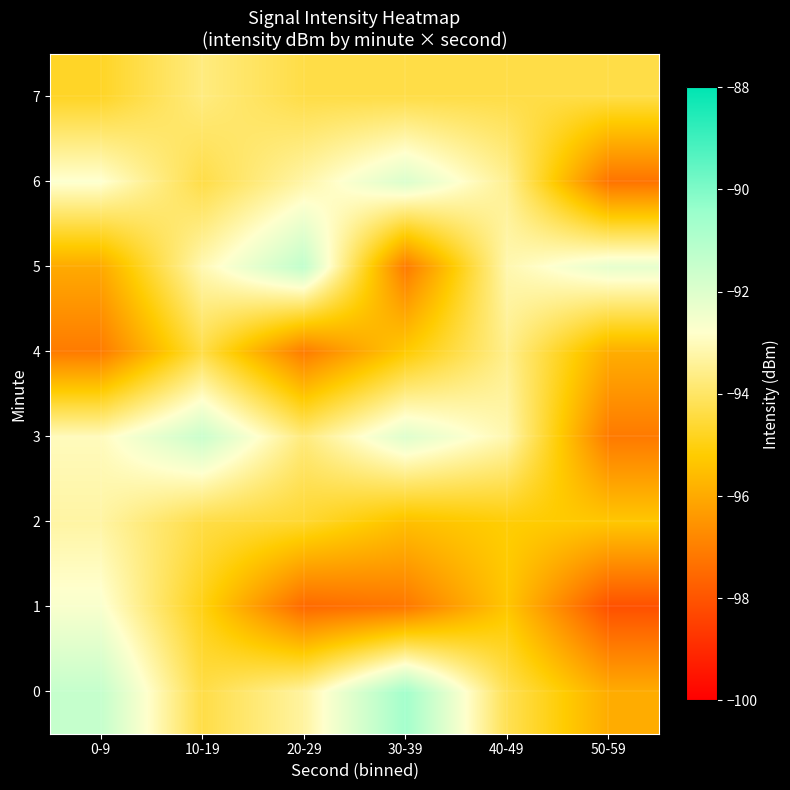

Which series changed the most between 0-9 and 50-59?

1